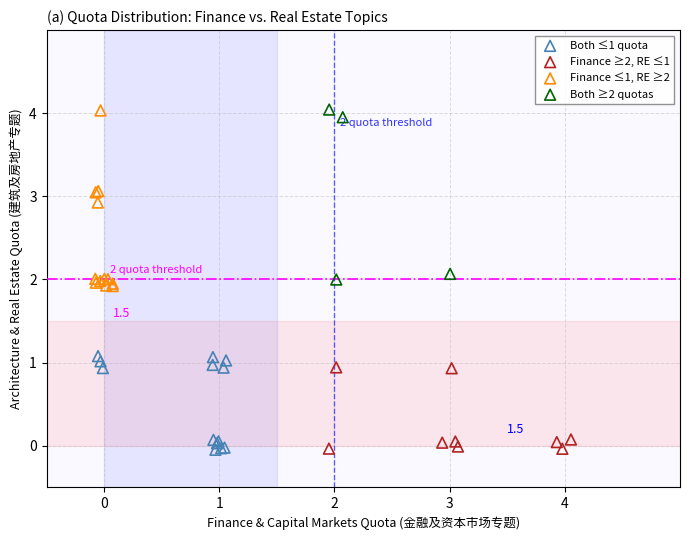

What are all the series names shown in the legend?

Both ≤1 quota, Finance ≥2, RE ≤1, Finance ≤1, RE ≥2, Both ≥2 quotas